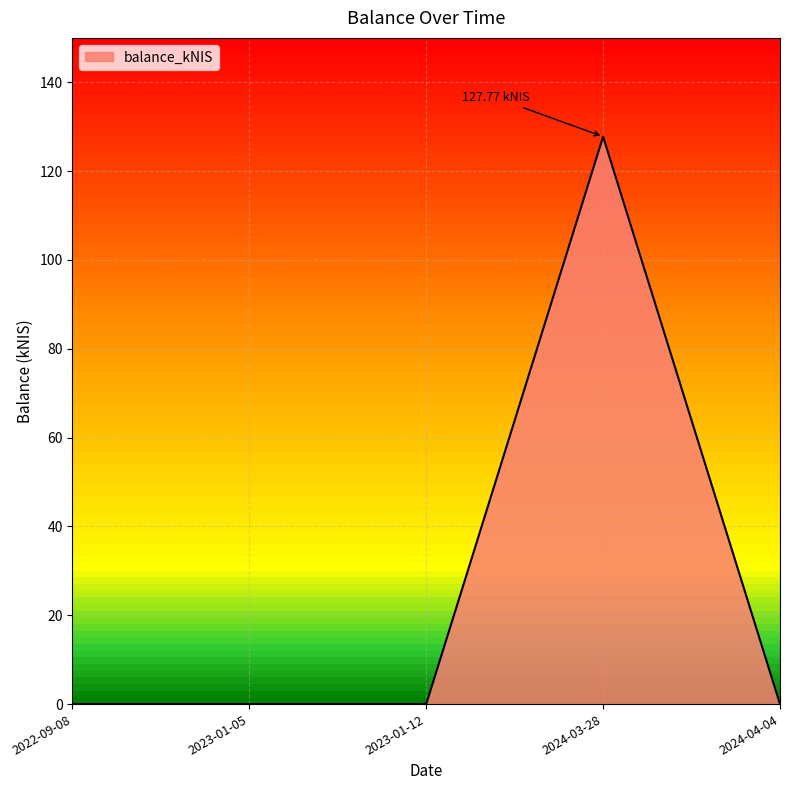

What is the difference between the maximum and minimum values?

127.8